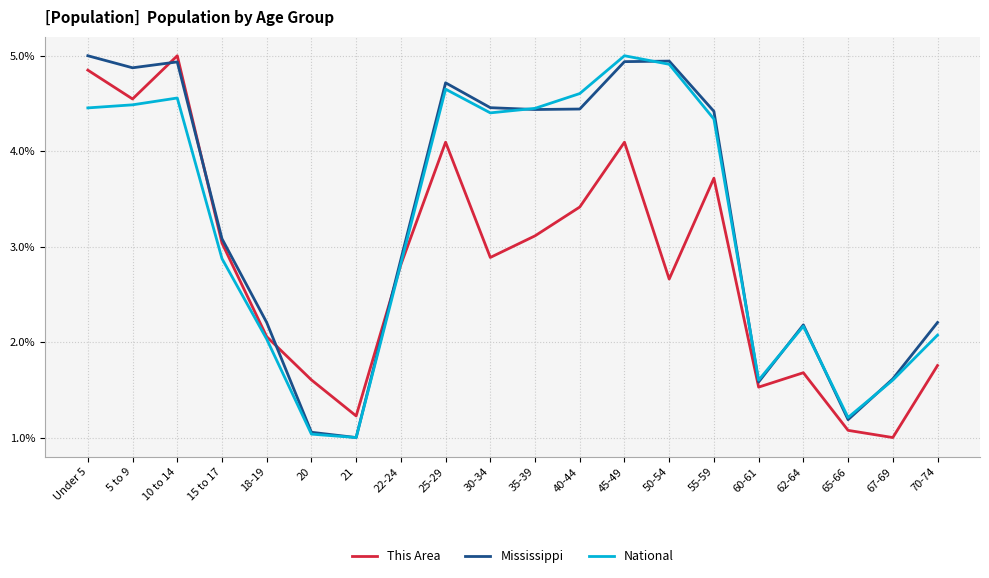

Where is the first local maximum for Mississippi?

10 to 14